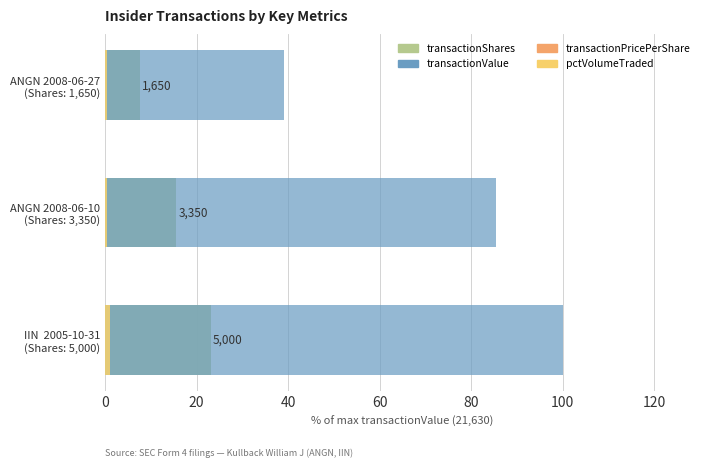

The value of pctVolumeTraded at ANGN 2008-06-27 (Shares: 1,650) is 0.5. True or false?

False